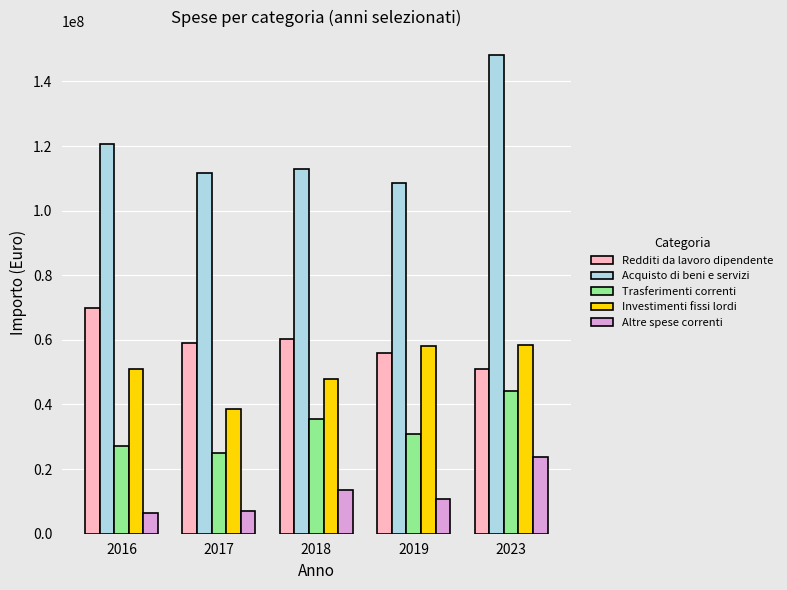

What is the highest value of the Investimenti fissi lordi series?

58380292.2